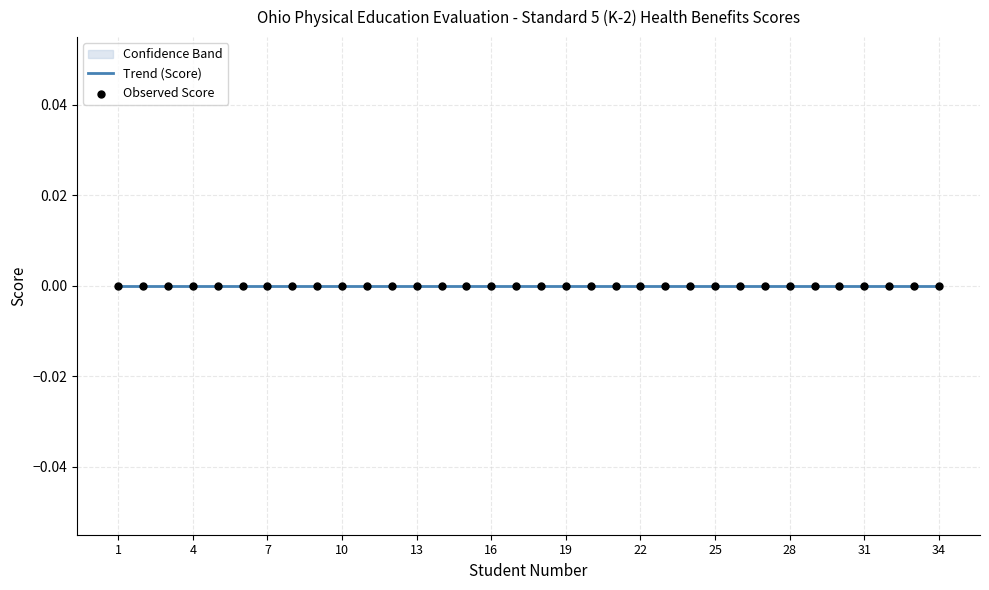

Is the value of Student Number at 21 greater than the value of Score at 16?

Yes